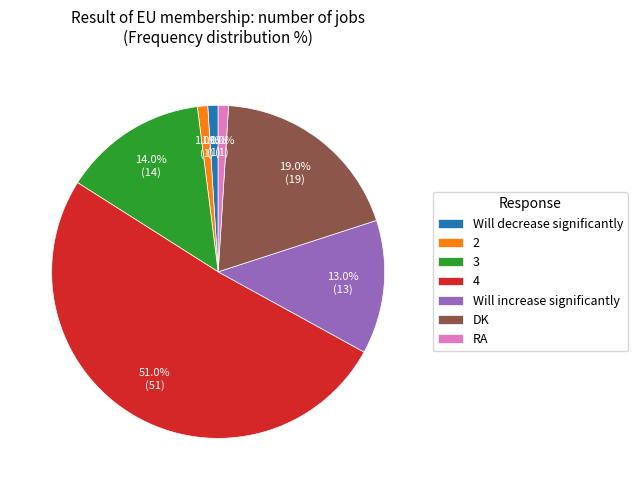

What percentage is the DK slice, to the nearest percent?

19%